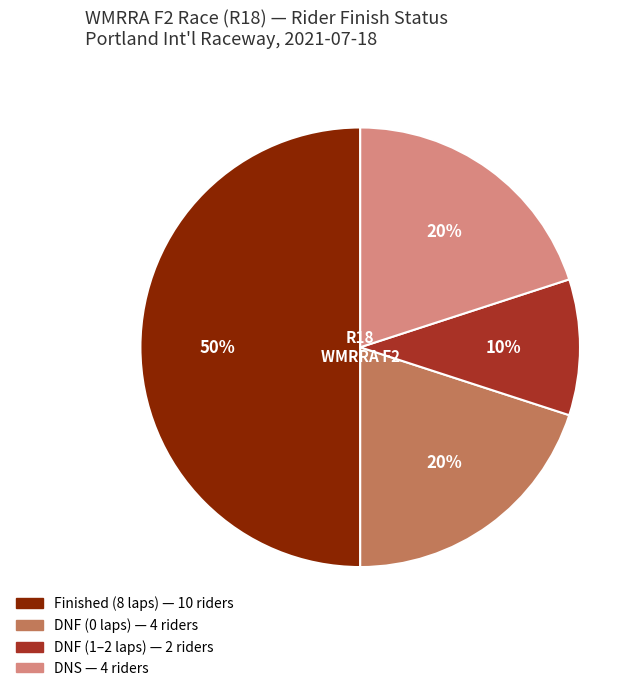

To the nearest percent, what is the average slice percentage?

25%